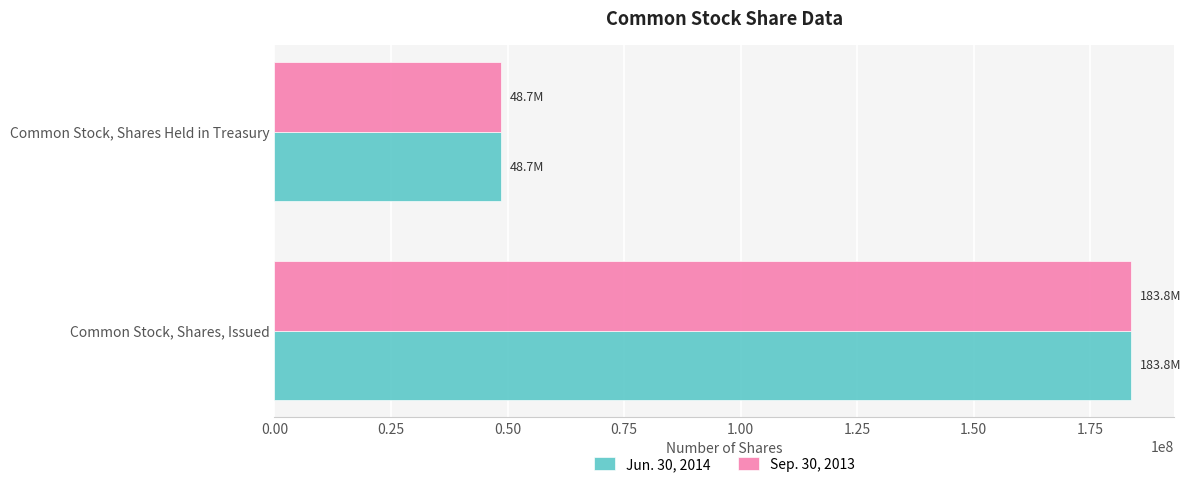

How many Jun. 30, 2014 values are between 48700000 and 183800000?

2